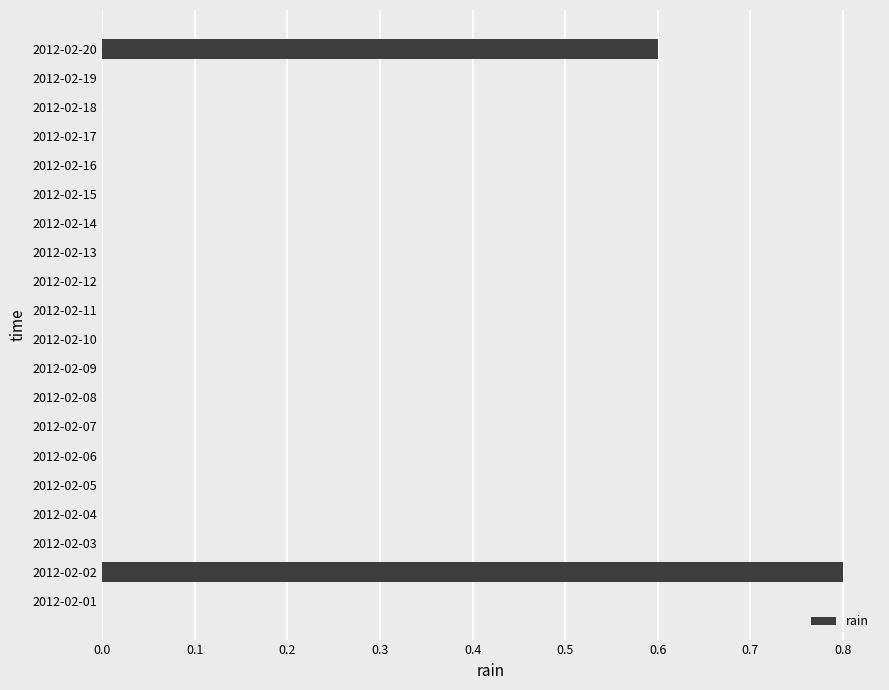

The chart shows a value of 0.5 at 2012-02-08. True or false?

False